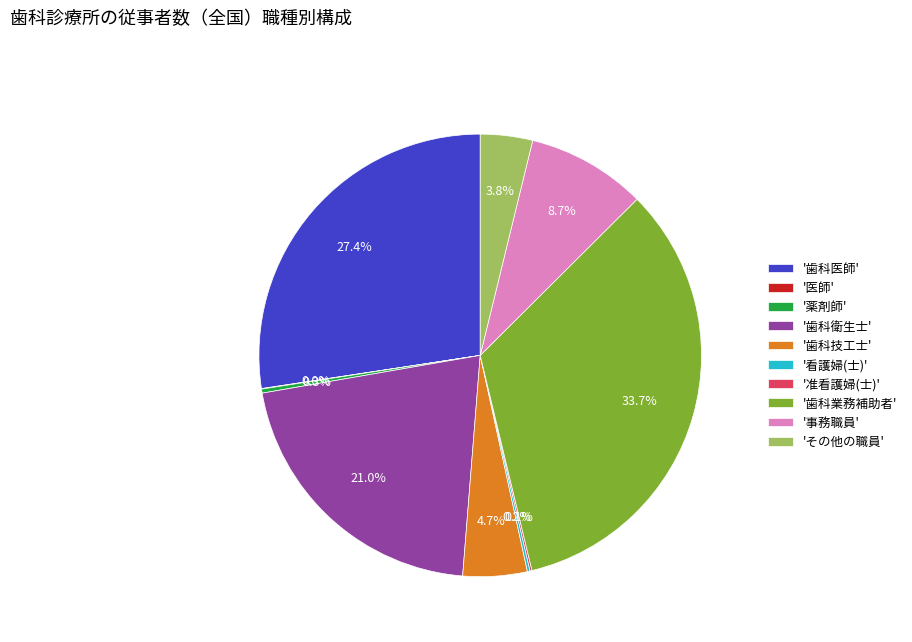

Which has a higher value, 'その他の職員' or '歯科業務補助者'?

'歯科業務補助者'